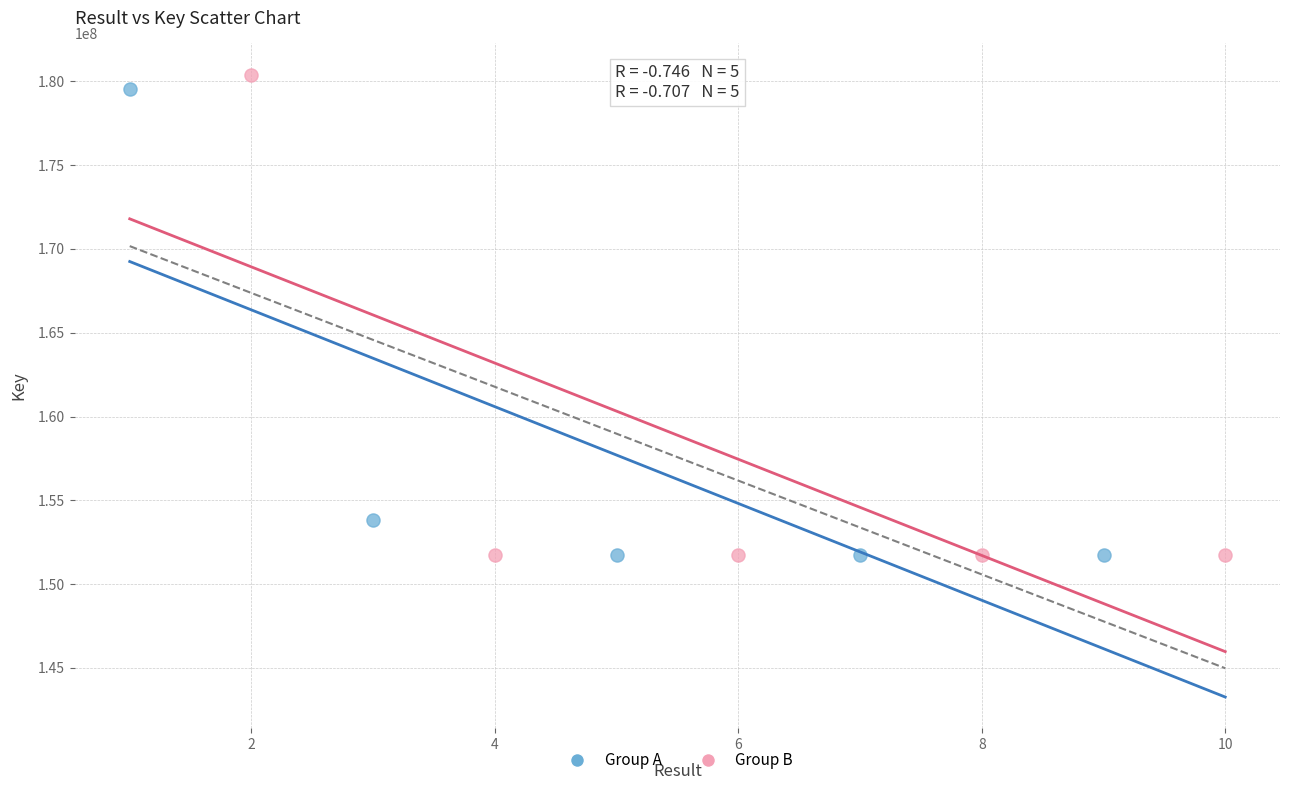

Which series has the widest spread of Y values?

Group B